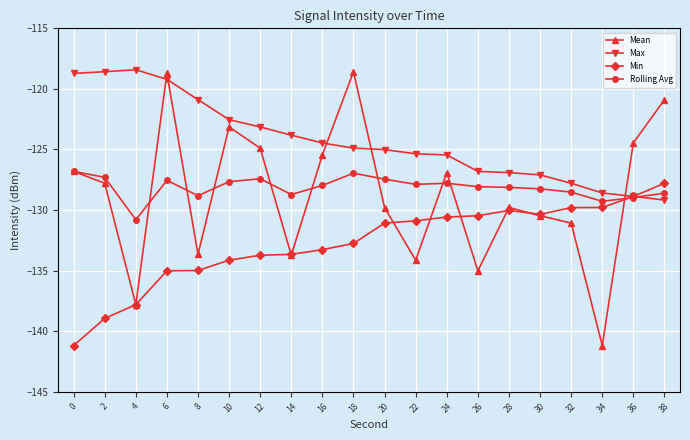

Which series ends up on top after the final intersection of Mean and Max?

Mean